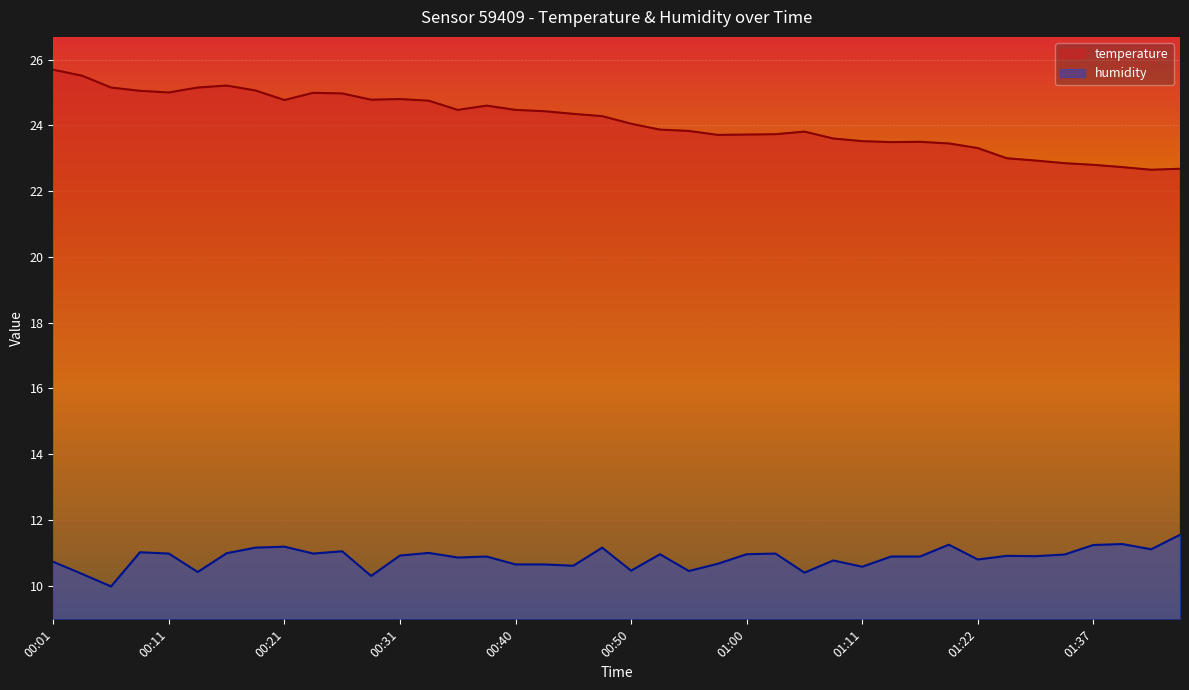

Where is temperature nearest to the value 24?

00:50